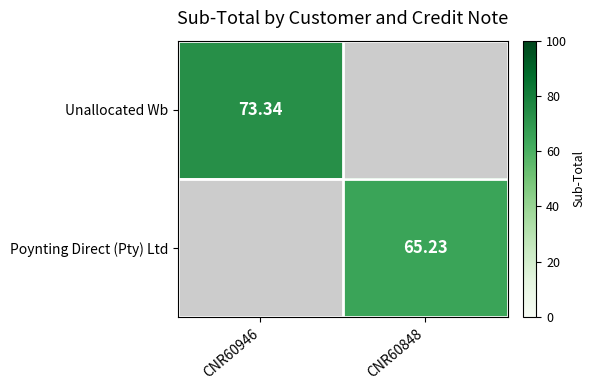

True or false: Poynting Direct (Pty) Ltd has a value of 65.2 at CNR60848.

True